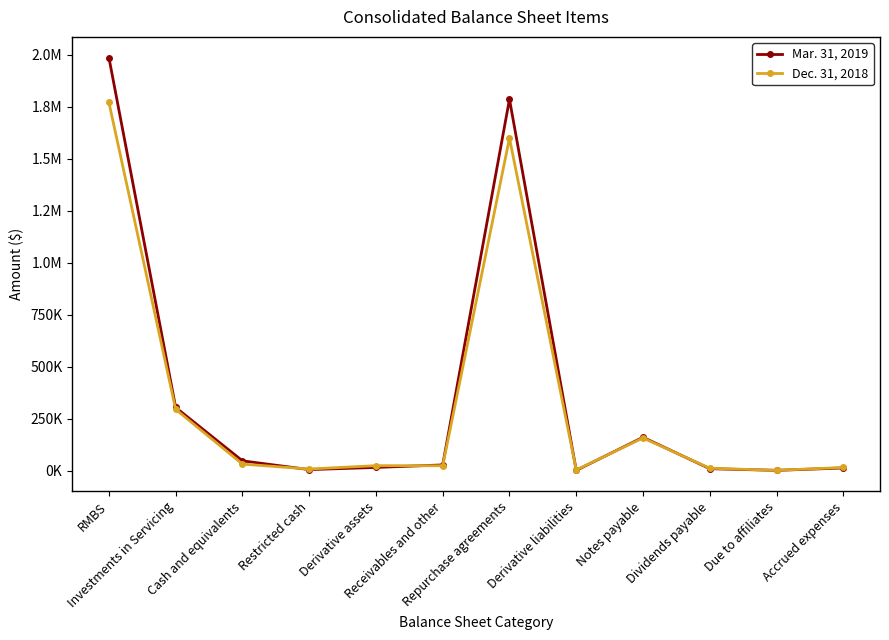

Is it true that Dec. 31, 2018 equals 1770110 at RMBS?

True